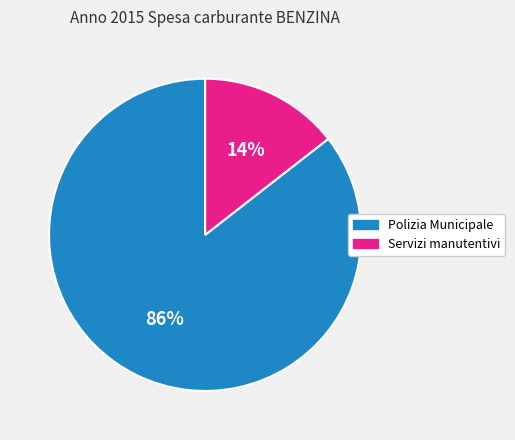

To the nearest percent, what is the combined percentage of Servizi manutentivi and Polizia Municipale?

100%